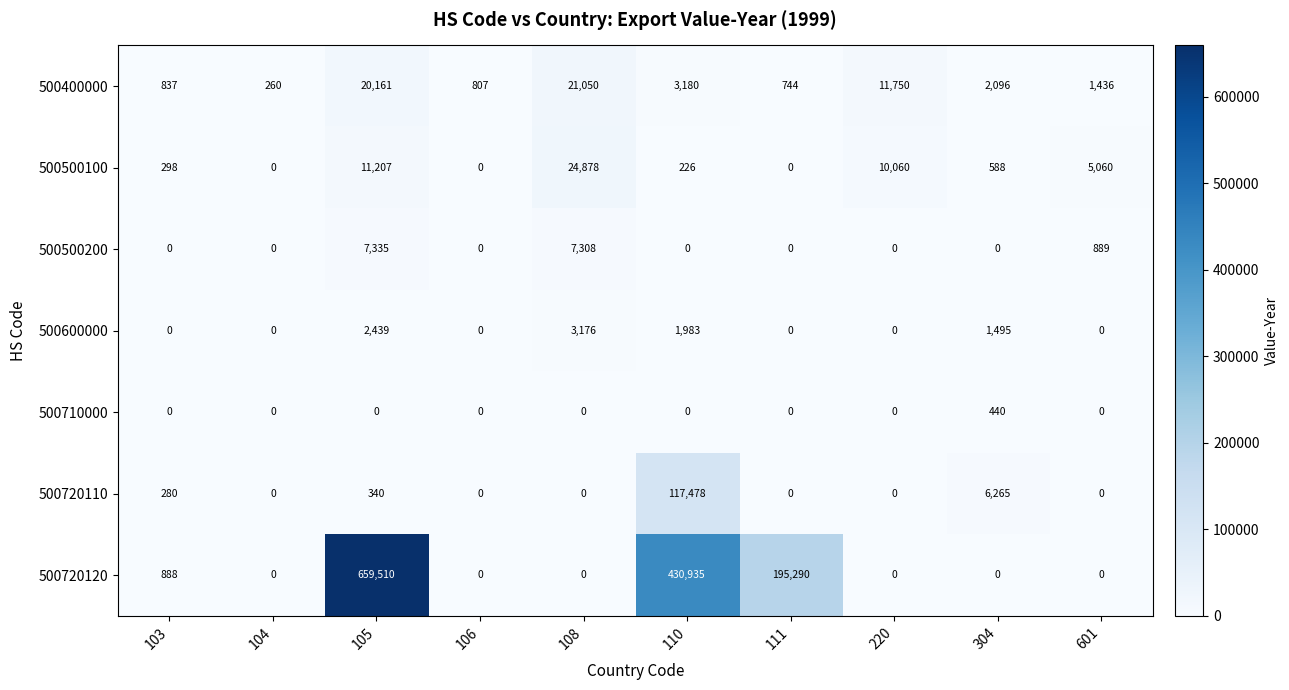

Which series has the largest range (max minus min)?

500720120